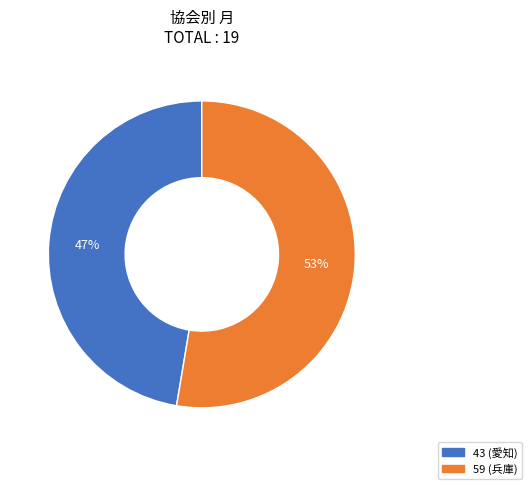

How many slices are in this pie chart?

2